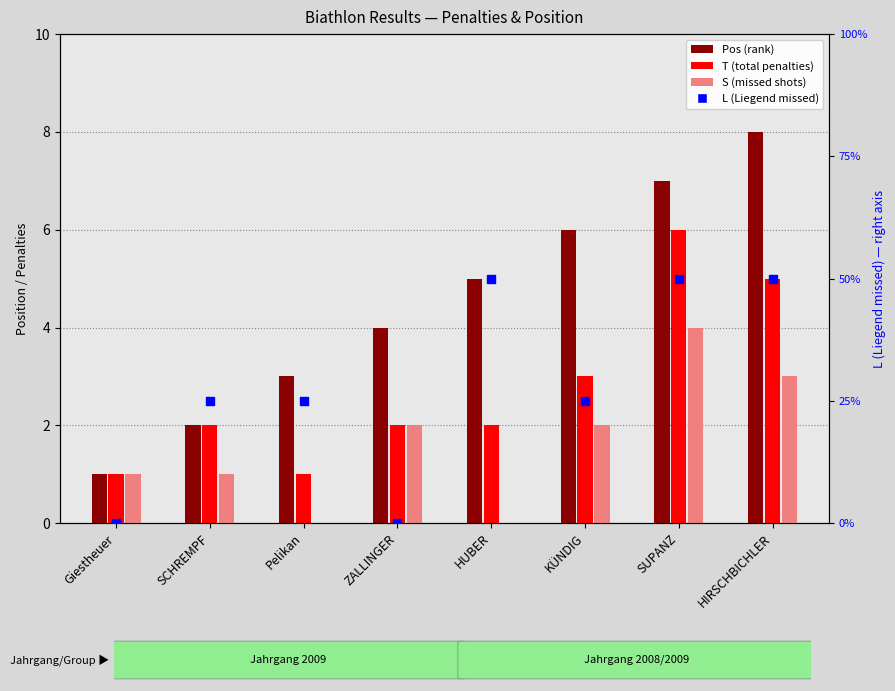

Which series contains the lowest Y value?

S (missed shots)